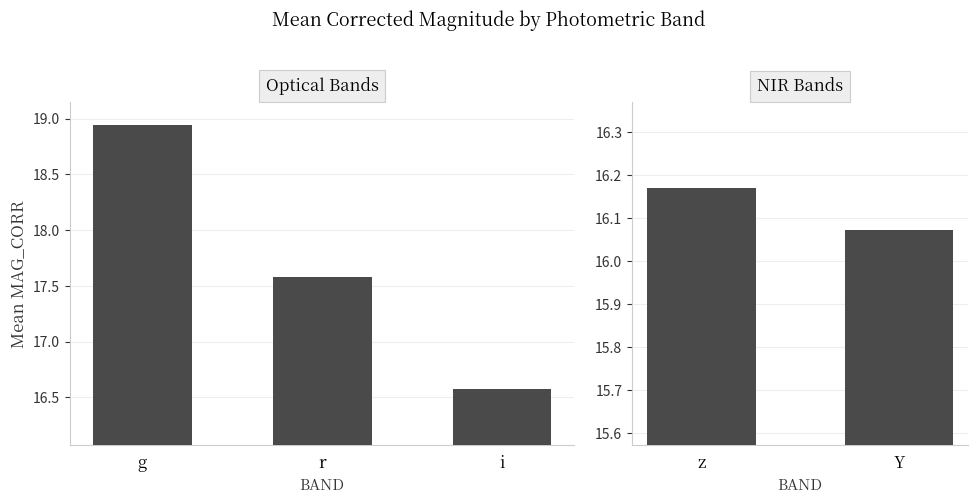

The value at 6 is 10.5. True or false?

False